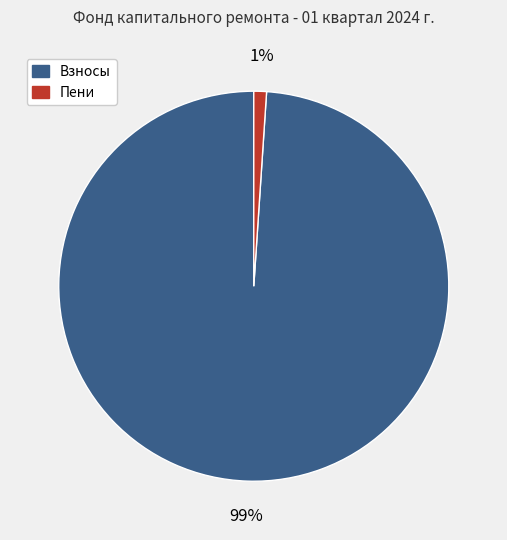

Combined, do Пени and Взносы account for over 50%?

Yes